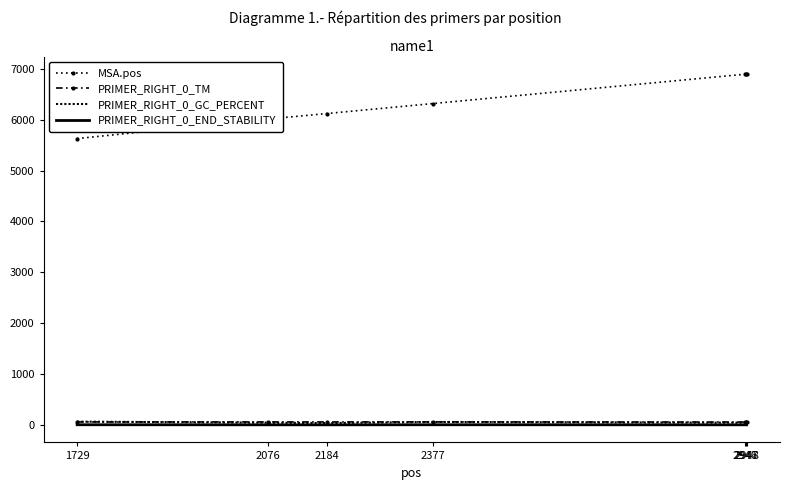

True or false: PRIMER_RIGHT_0_TM and MSA.pos intersect in this chart.

False